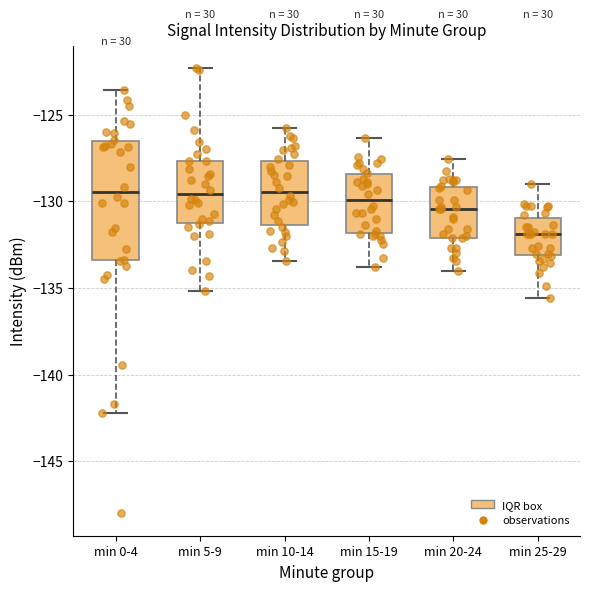

Comparing the boxes themselves (not the whiskers), which one is the tallest?

min 0-4